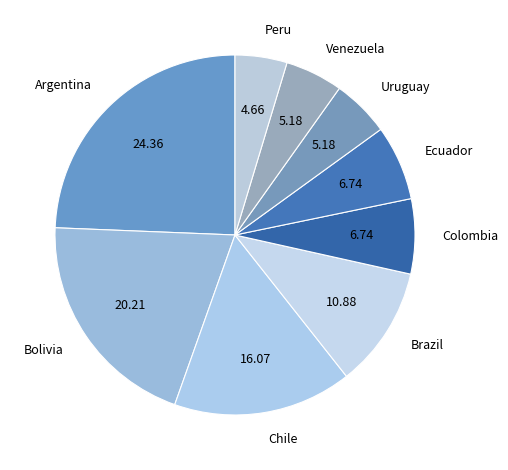

Is the sum of Brazil and Bolivia greater than half?

No